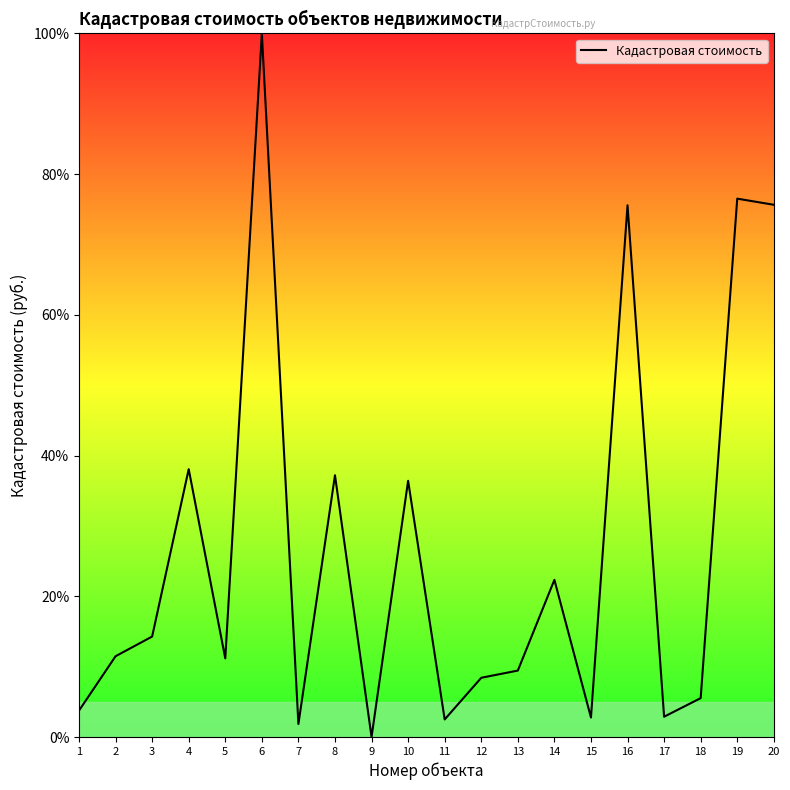

True or false: the data shows 76.5 at 19.

True